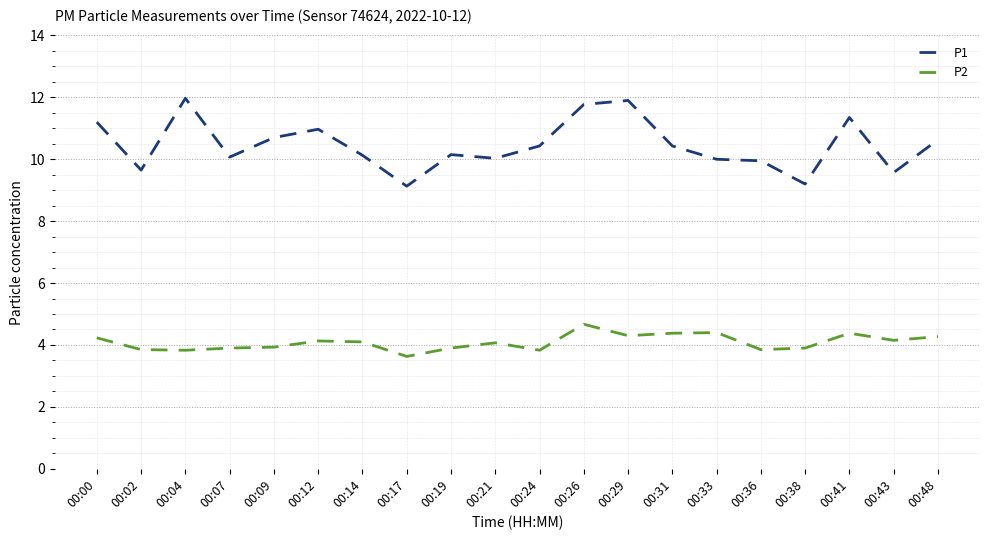

What is the spread (max minus min) of values at 00:02?

5.8